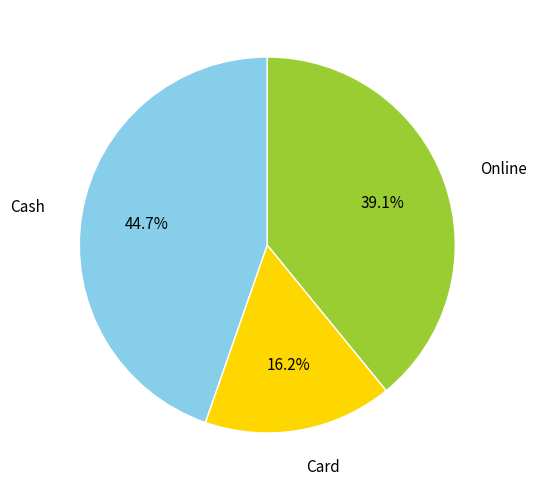

Is it true that Card is 16% of the pie?

True